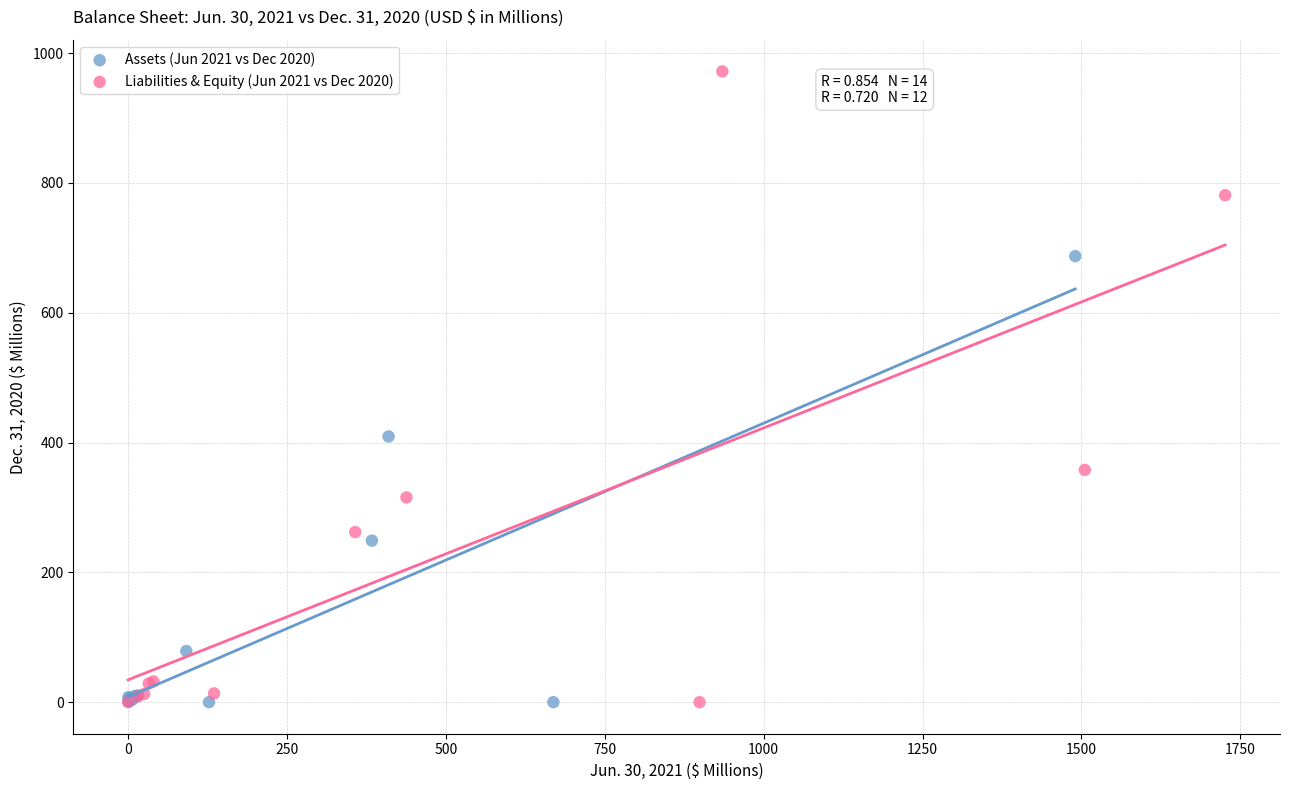

Which series contains the highest Y value?

Liabilities & Equity (Jun 2021 vs Dec 2020)